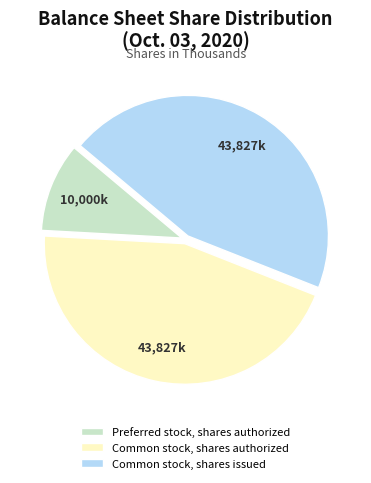

The Preferred stock, shares authorized slice represents 20% of the pie. True or false?

False